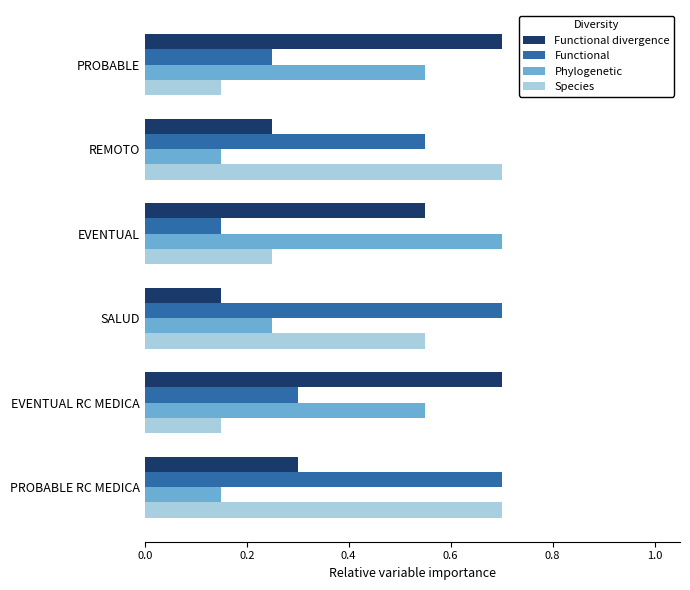

The value of Functional divergence at EVENTUAL RC MEDICA is 1.0. True or false?

False